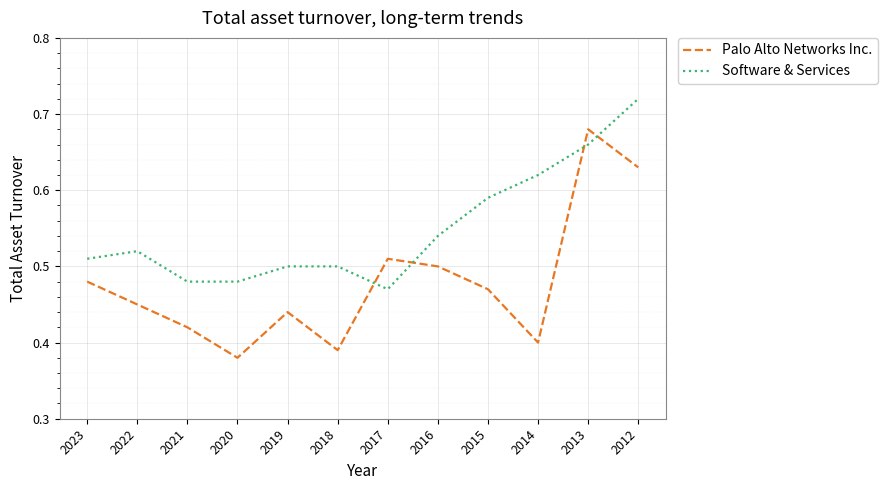

Between which two adjacent categories do Palo Alto Networks Inc. and Software & Services first intersect?

2018 and 2017